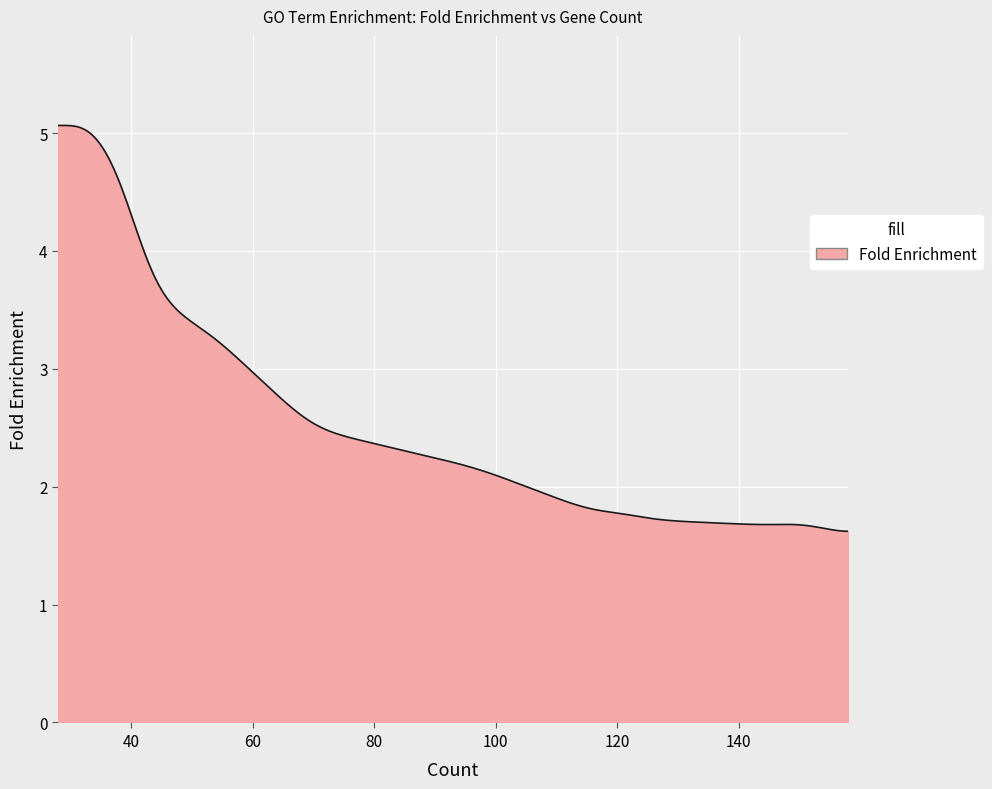

What is the average value?

2.5